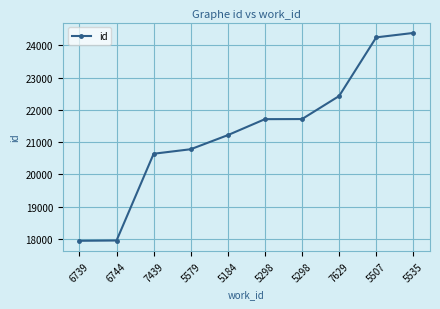

What is the value of the 9th point from the left?

24249